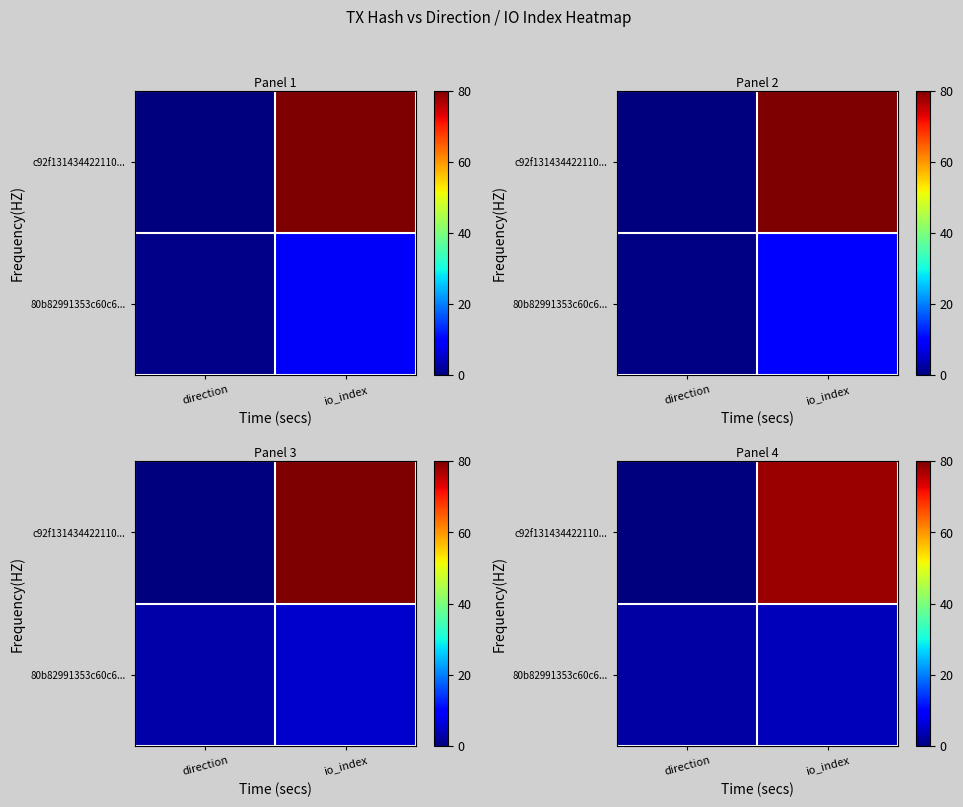

What is the difference between the highest and lowest values at direction?

2.8